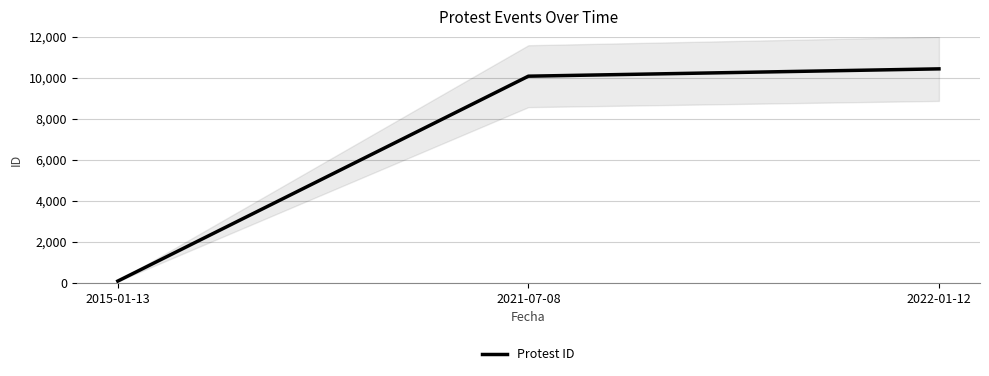

What is the approximate value at 2021-07-08, to the nearest 100?

10100